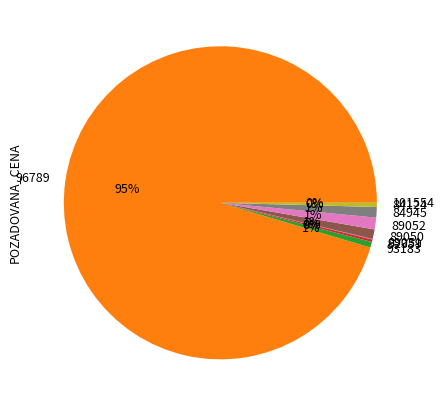

The 89052 slice represents 11% of the pie. True or false?

False